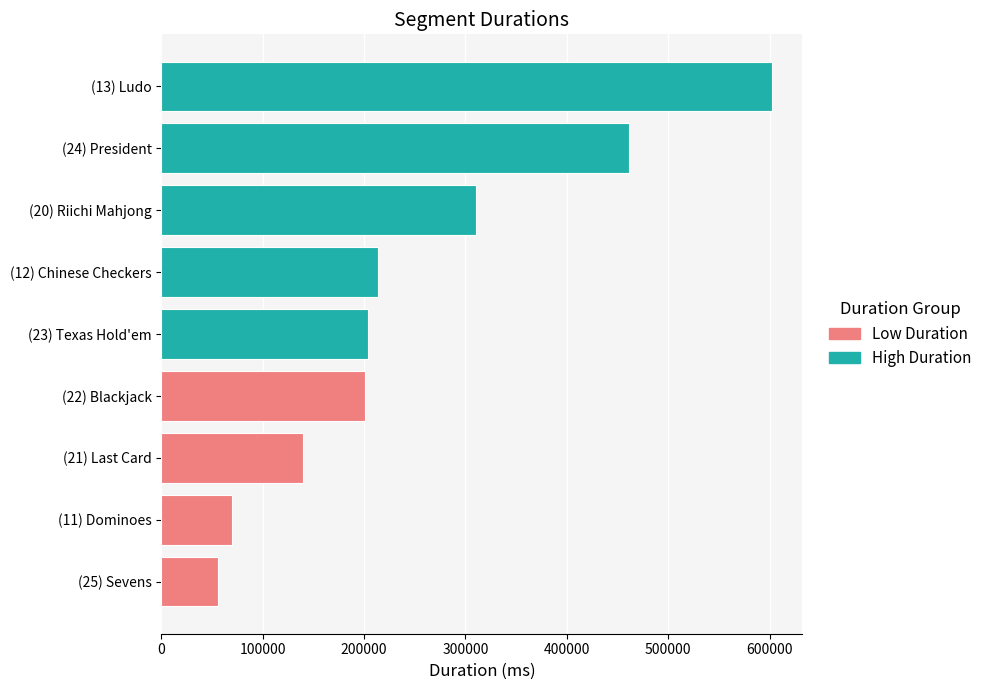

How many data points are above 203484?

4